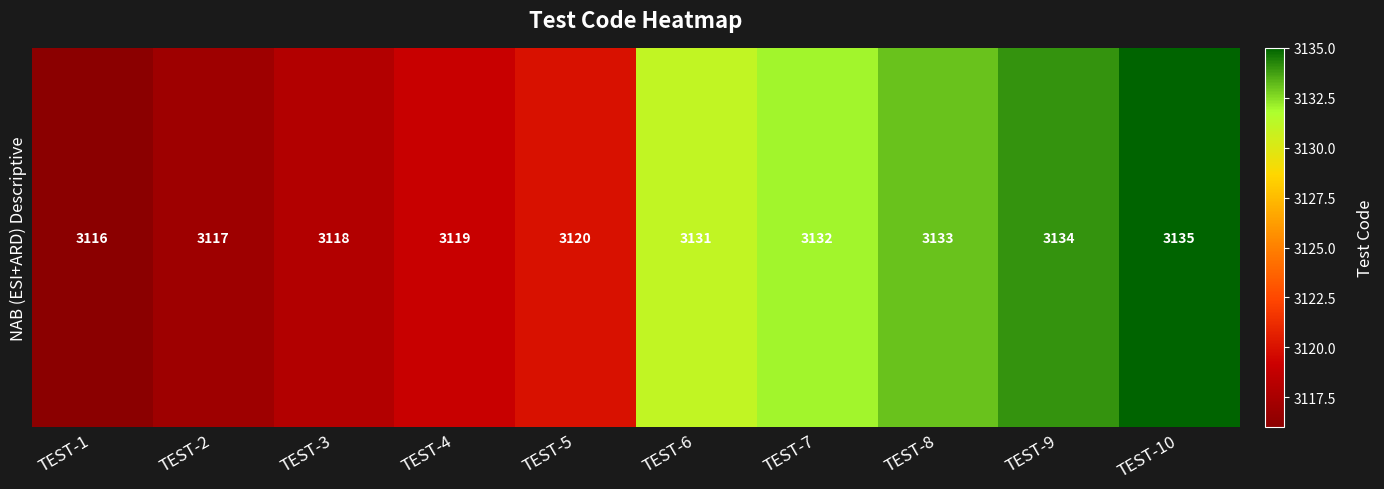

Between TEST-5 and TEST-10, which is larger?

TEST-10